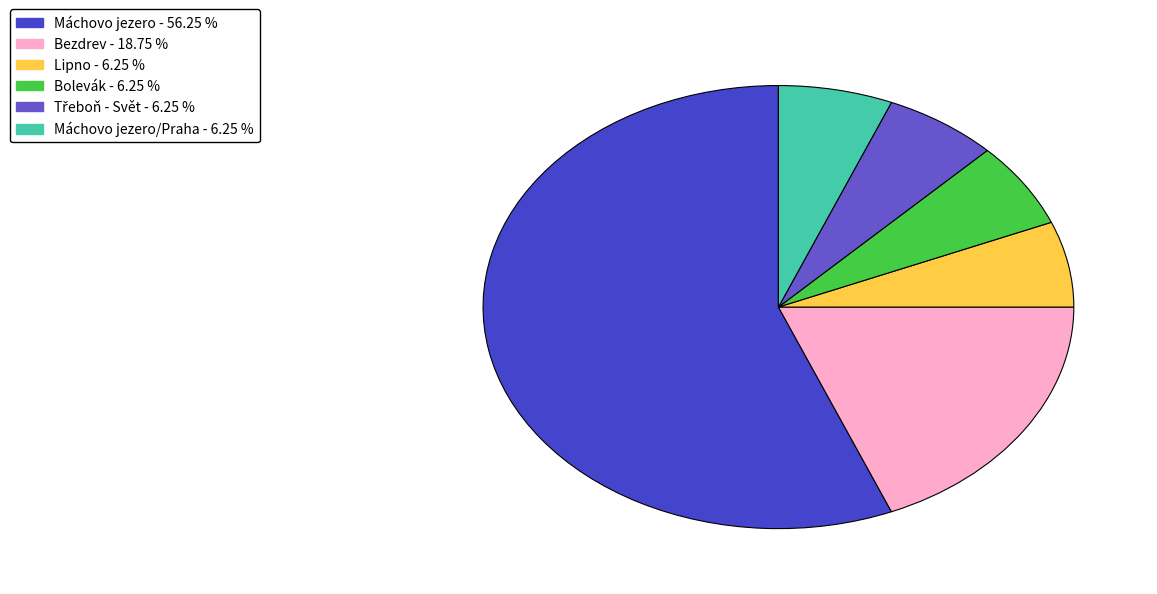

To the nearest percent, what is the difference between the largest and smallest slice percentages?

50%